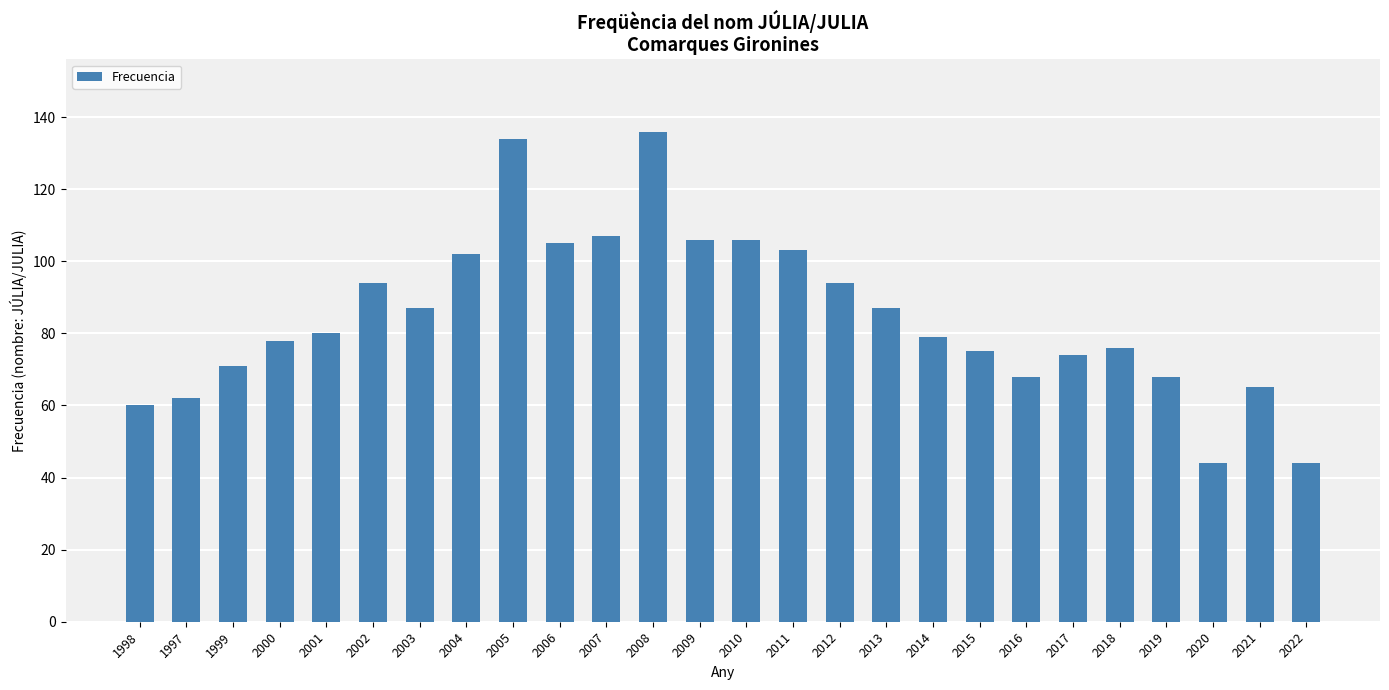

What is the smallest value displayed?

44